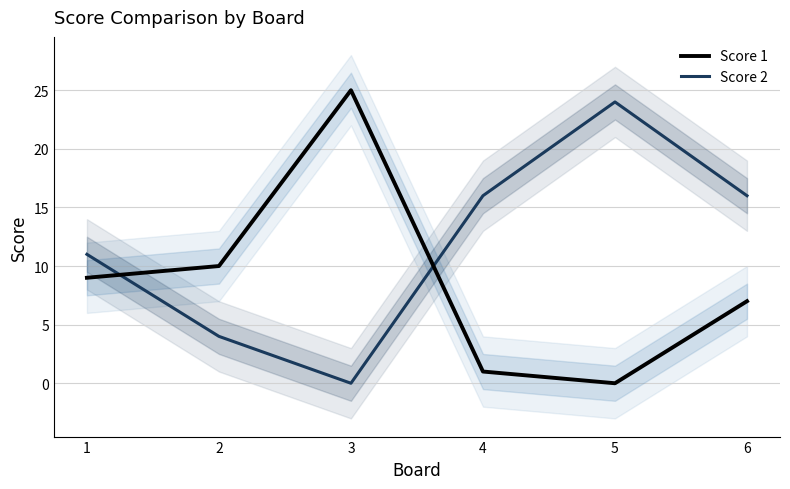

Reading right to left, what are all the values shown in this chart?

Score 1: 7	0	1	25	10	9
Score 2: 16	24	16	0	4	11